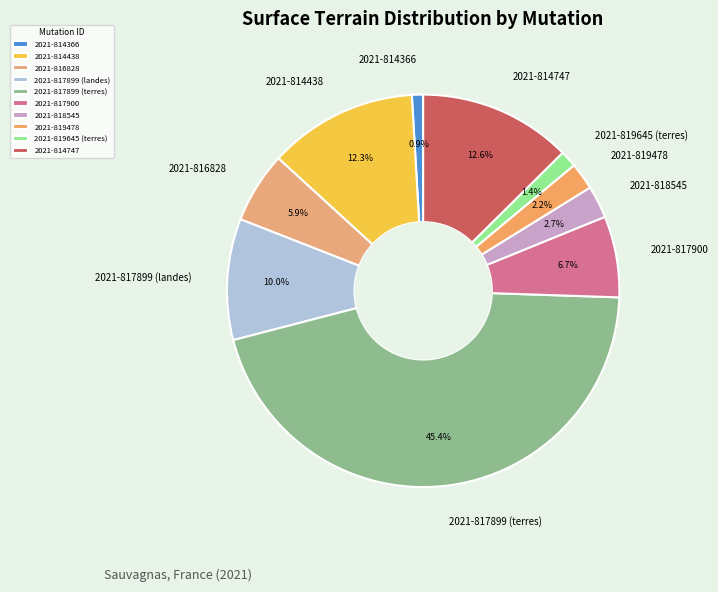

Which has a higher value, 2021-814747 or 2021-818545?

2021-814747